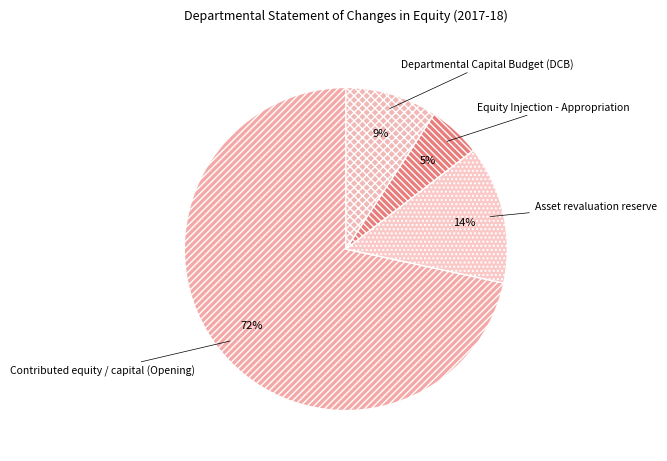

How many slices are in this pie chart?

4